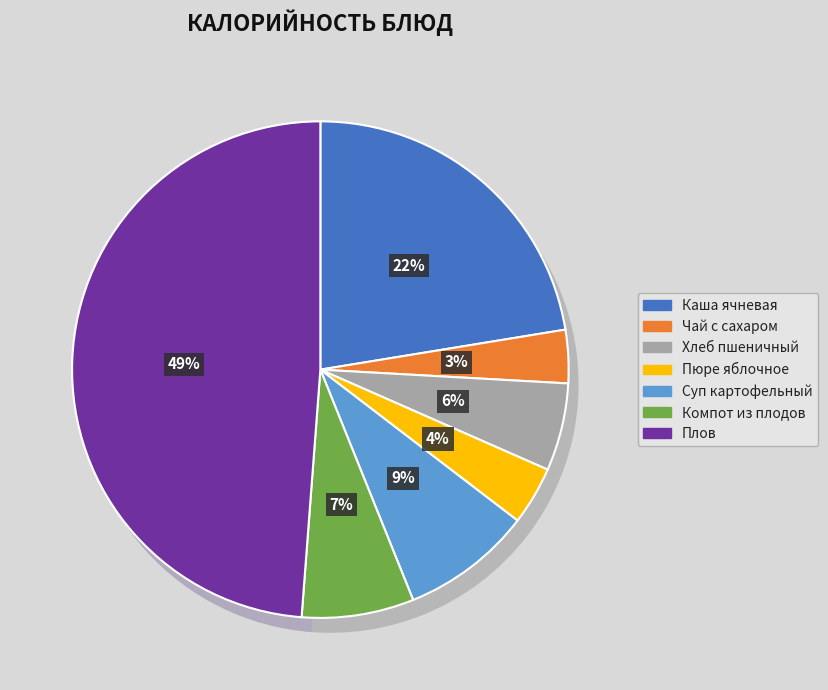

Does Хлеб пшеничный (завтрак) represent more than half of the total?

No